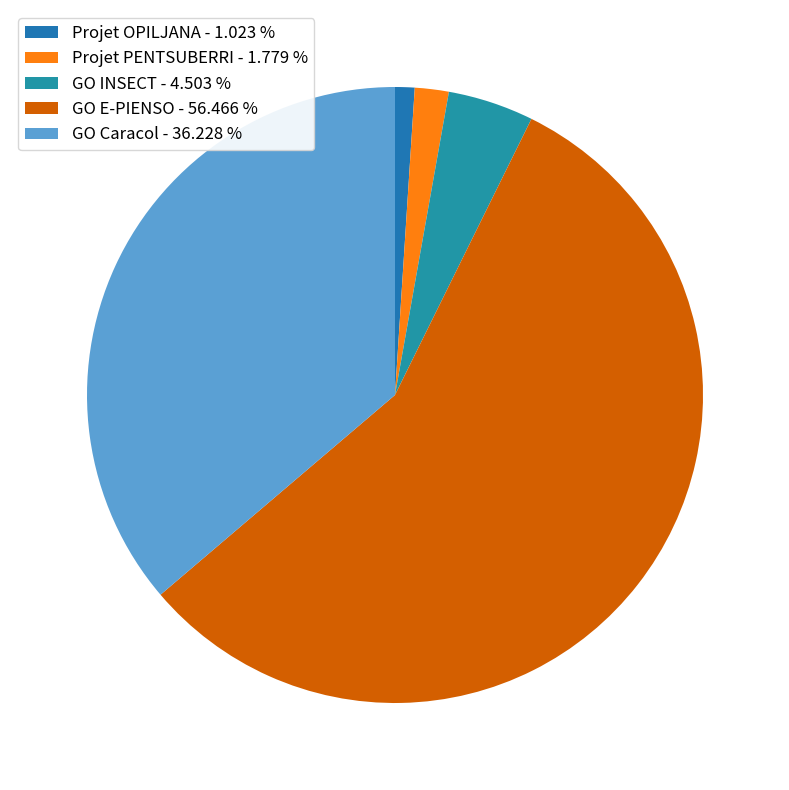

What percentage is the Projet PENTSUBERRI slice, to the nearest percent?

2%